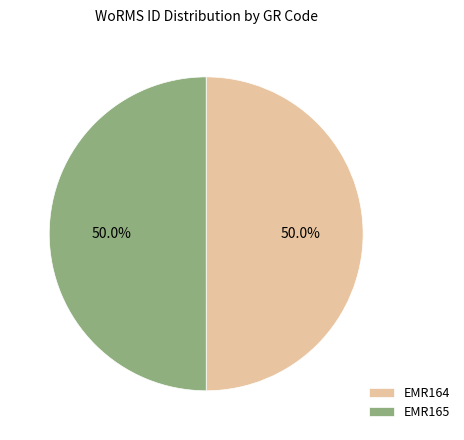

Count the number of slices in the pie.

2